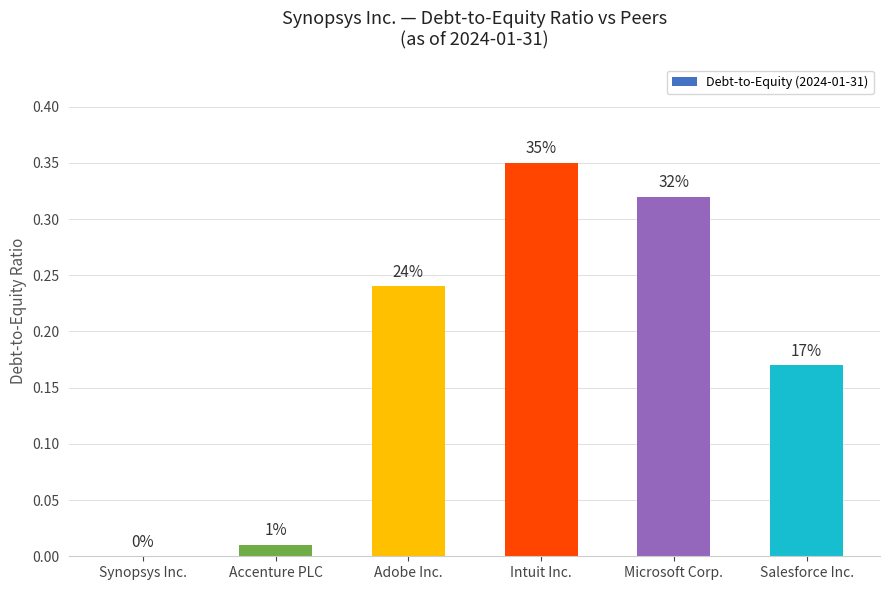

List the labels in order of value, largest first.

Intuit Inc., Microsoft Corp., Adobe Inc., Salesforce Inc., Accenture PLC, Synopsys Inc.